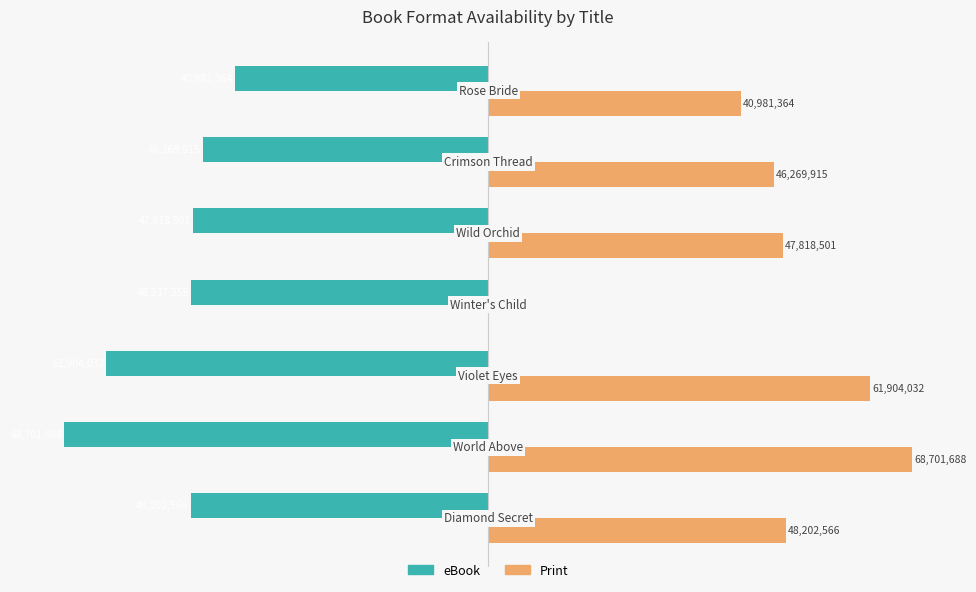

What are all the series names shown in the legend?

eBook, Print